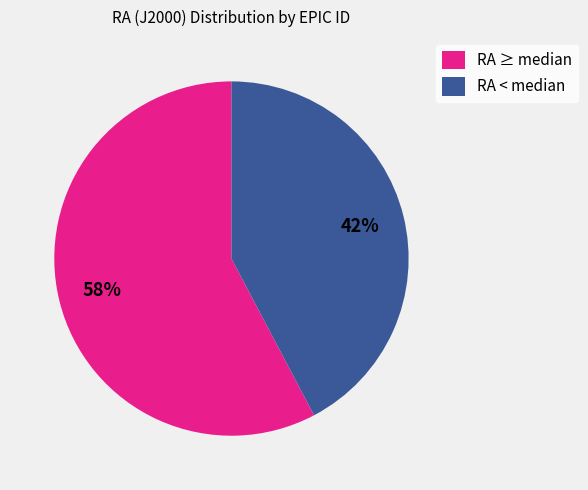

How many slices are in this pie chart?

2